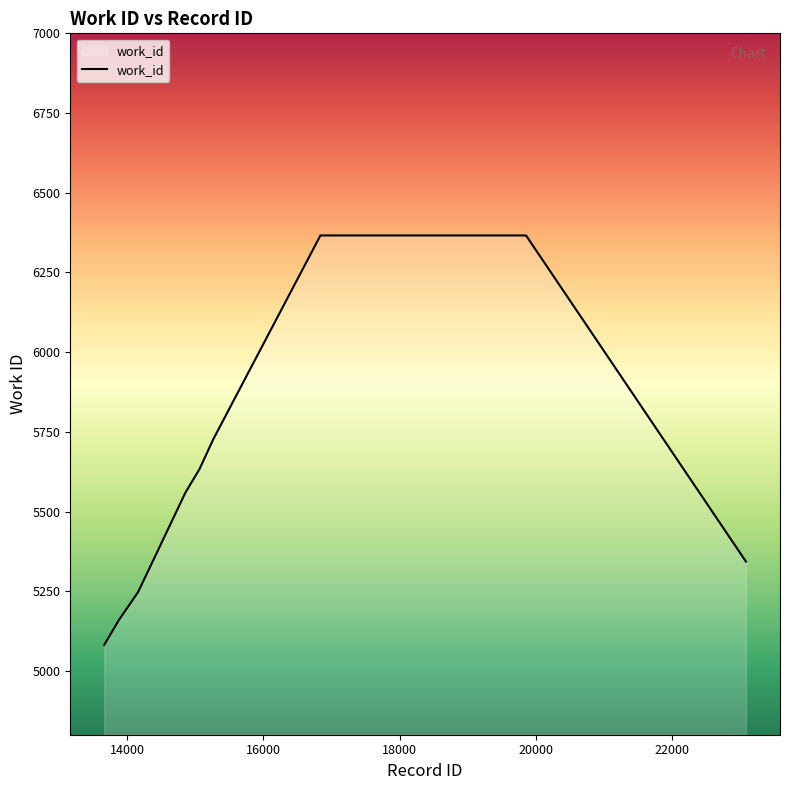

Reading left to right, list all the values displayed in this chart.

5082	5160	5248	5560	5634	5726	6366	6366	6366	5343